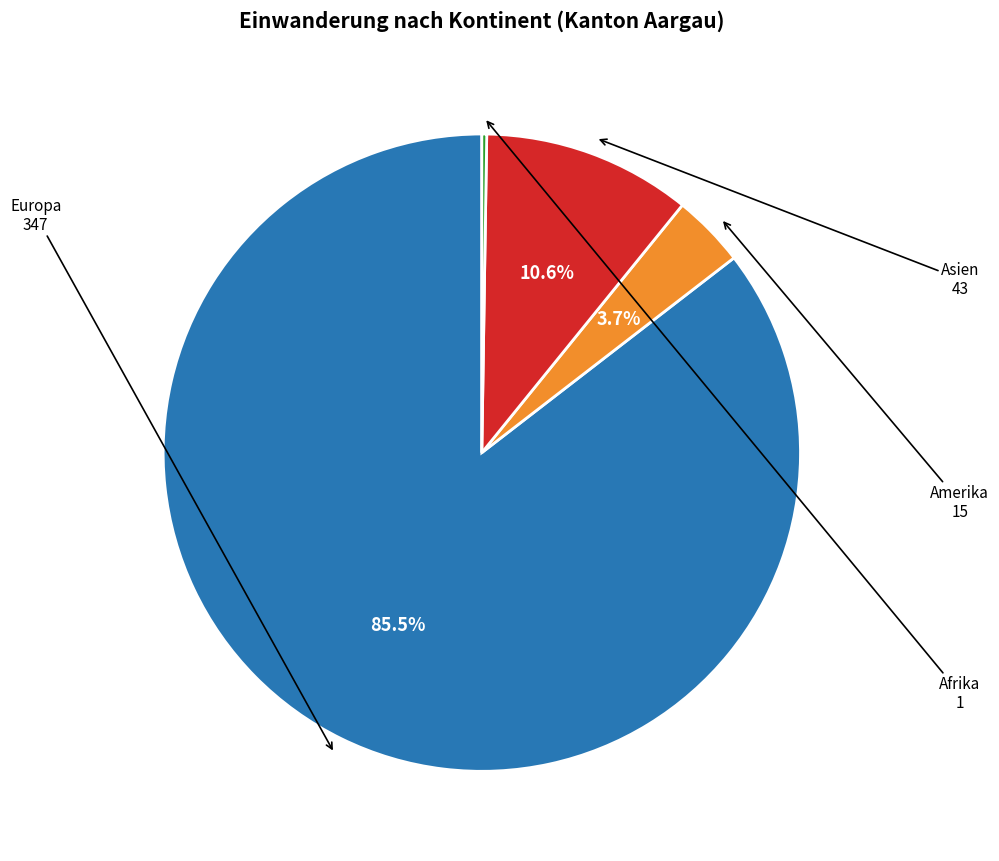

Does any single category account for the majority?

Yes